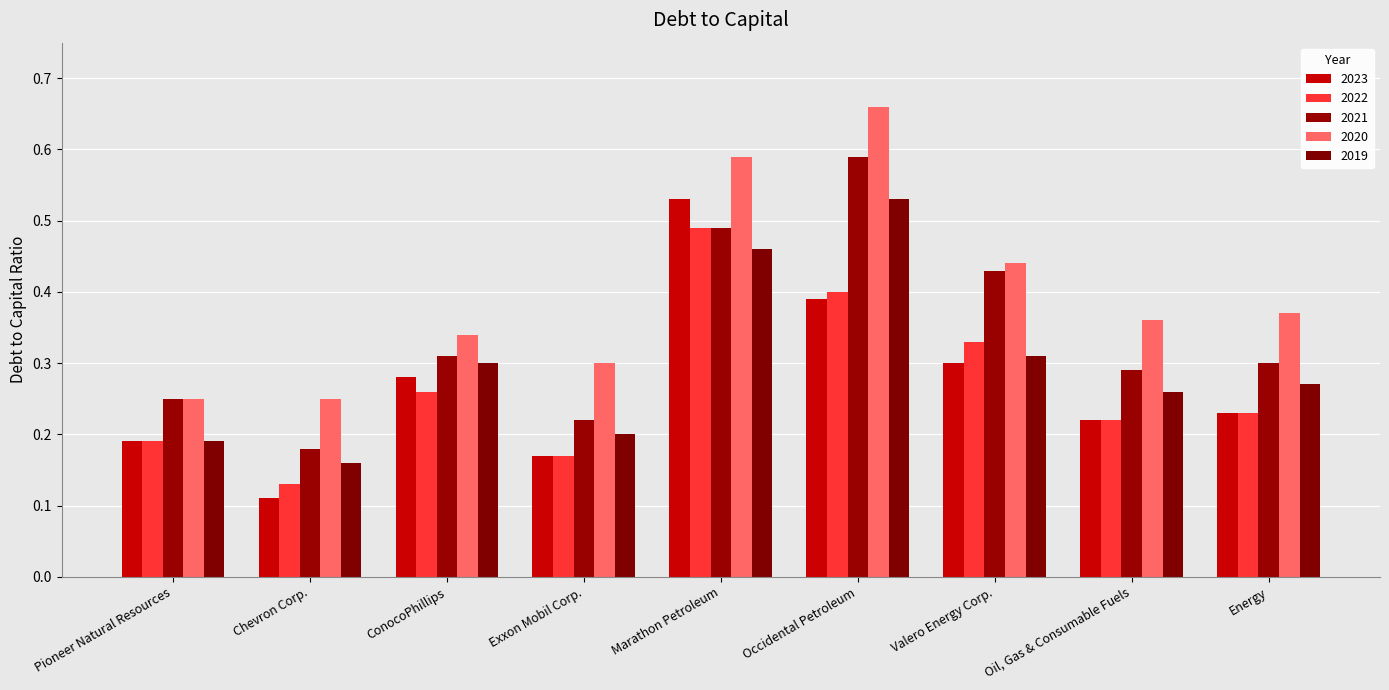

Are the bars grouped side by side (vs. stacked)?

Yes